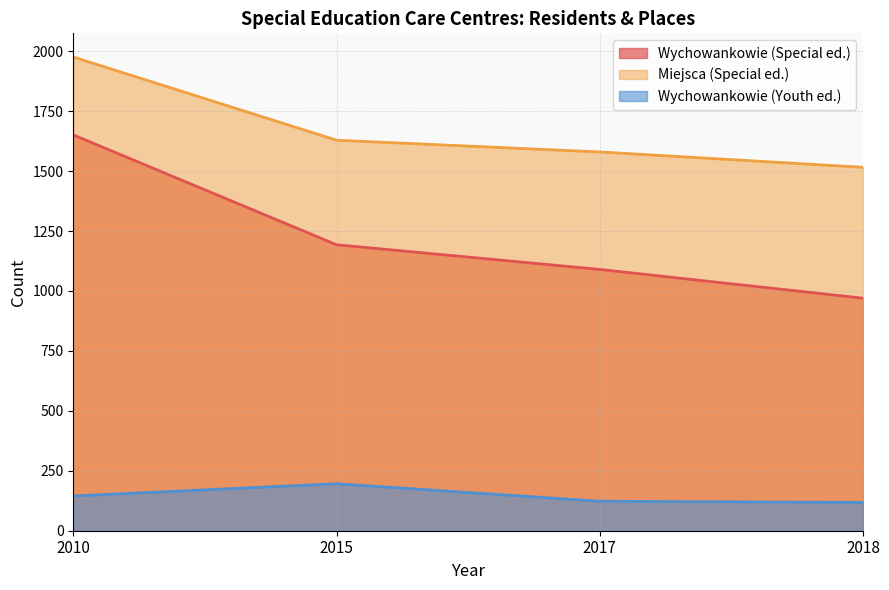

Is it true that Wychowankowie (Special ed.) equals 970 at 2018?

True